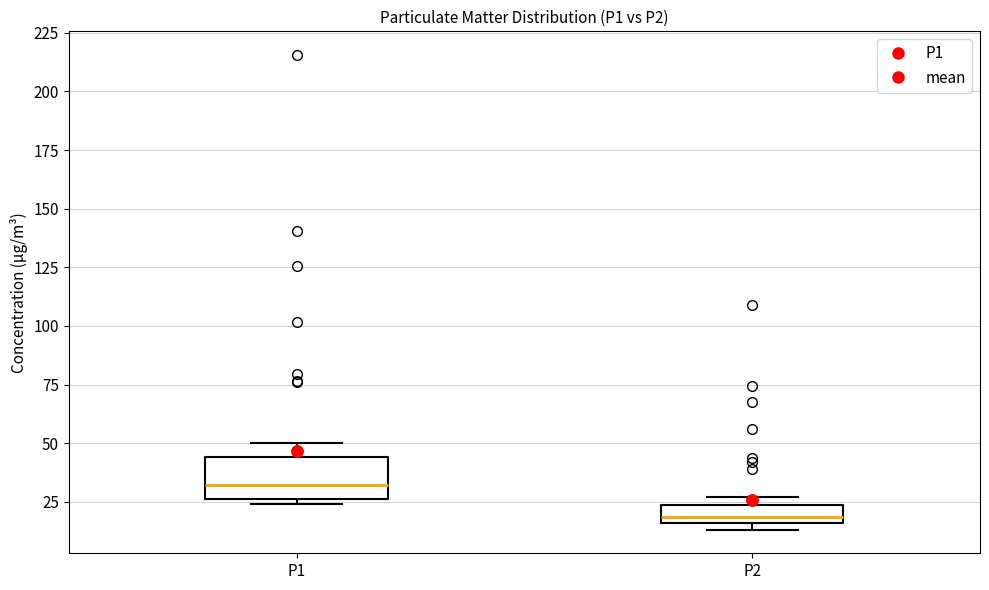

Reading left to right, read every box against the y-axis: the position of its median line, the range the box covers, and the ends of its whiskers. The values are not printed on the chart, so give them approximately, as read against the axis.

P1: median 30, box 25 to 45, whiskers 25 (just below the box's lower edge) to 50
P2: median 20, box 15 to 25, whiskers 15 (just below the box's lower edge) to 25 (just above the box's upper edge)